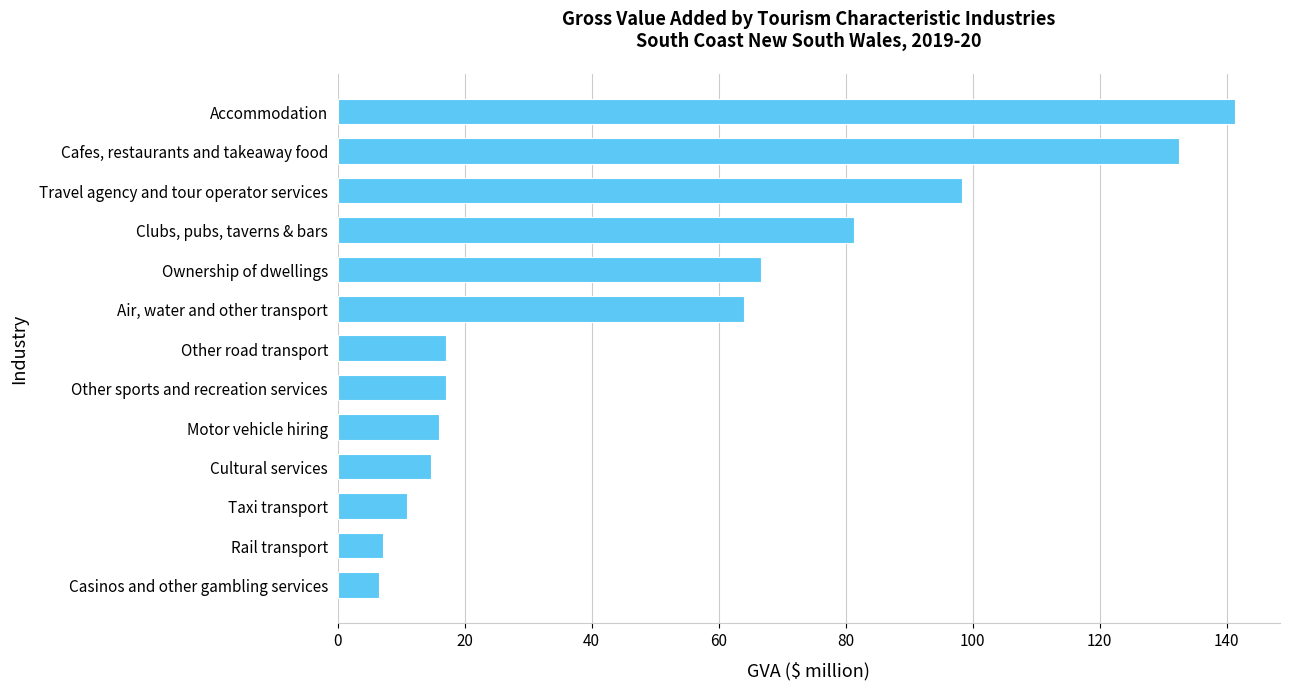

The value at Accommodation is 141.4. True or false?

True